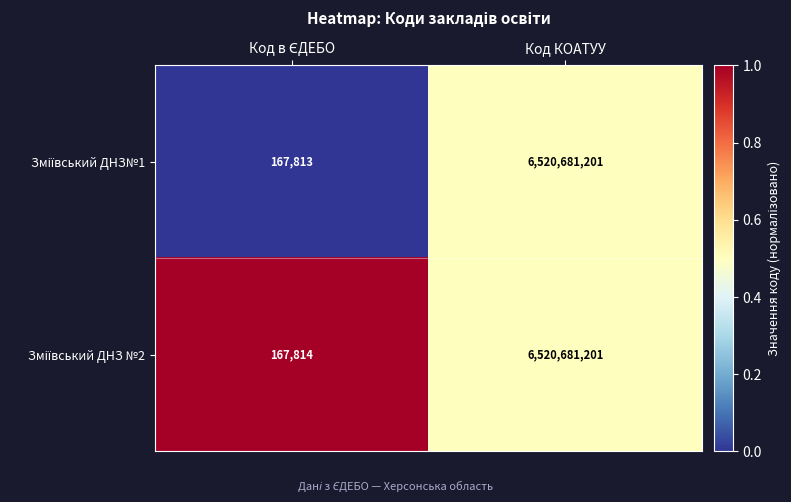

What is the maximum value shown in the chart?

6520681201